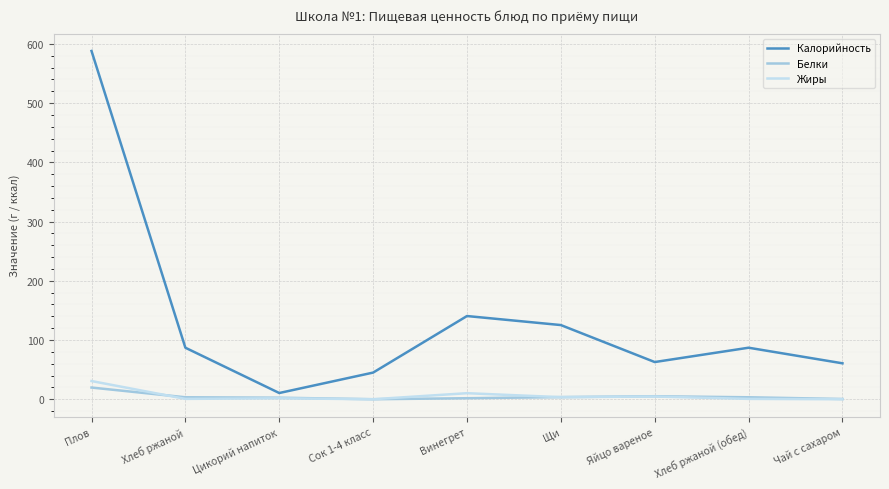

The Калорийность series shows 84.6 at Чай с сахаром. True or false?

False